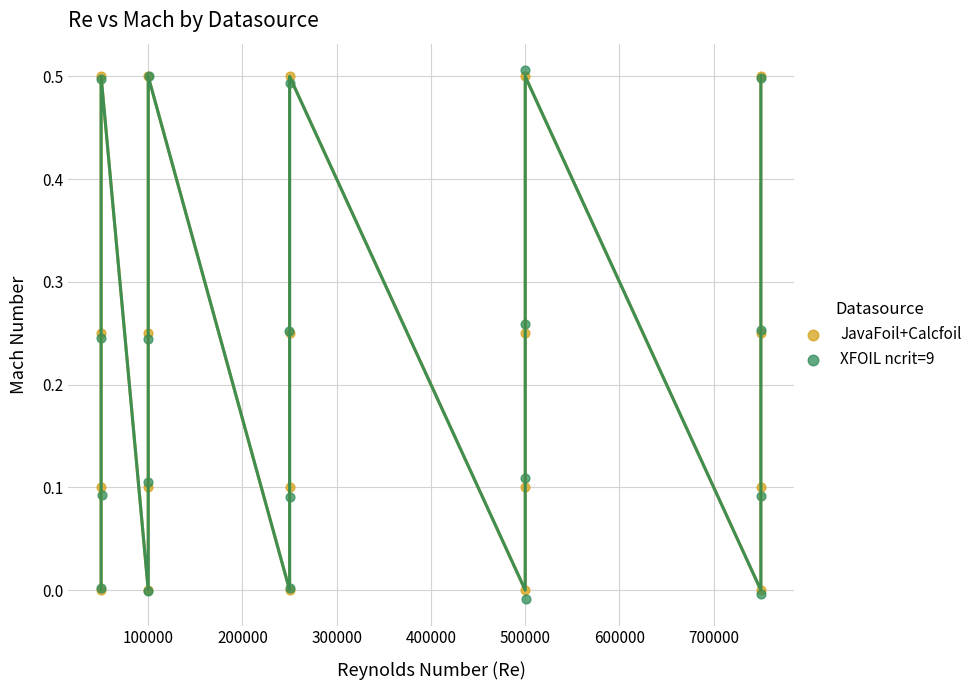

Which series contains the lowest Y value?

XFOIL ncrit=9